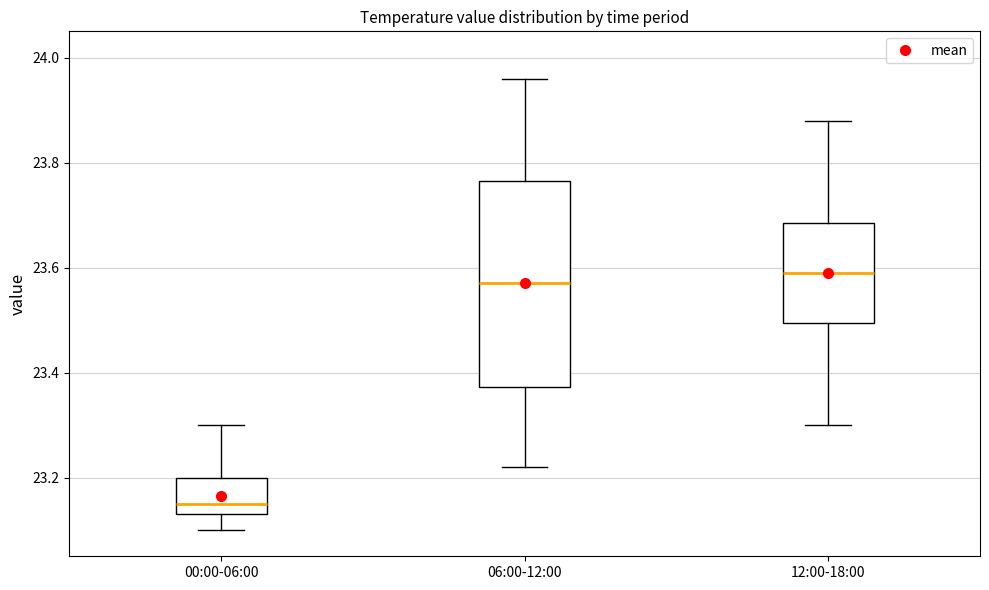

Comparing the boxes themselves (not the whiskers), which one is the tallest?

06:00-12:00